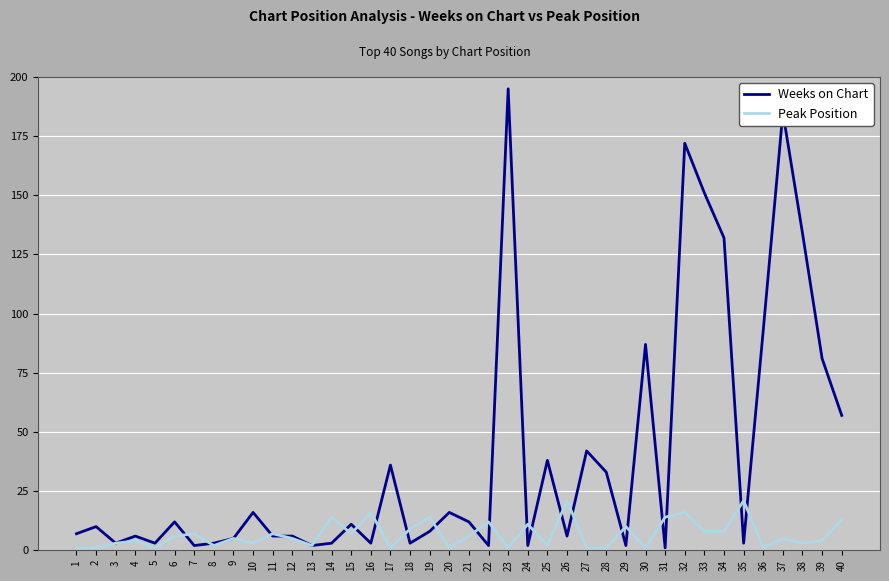

The value of Peak Position at 38 is 3. True or false?

True